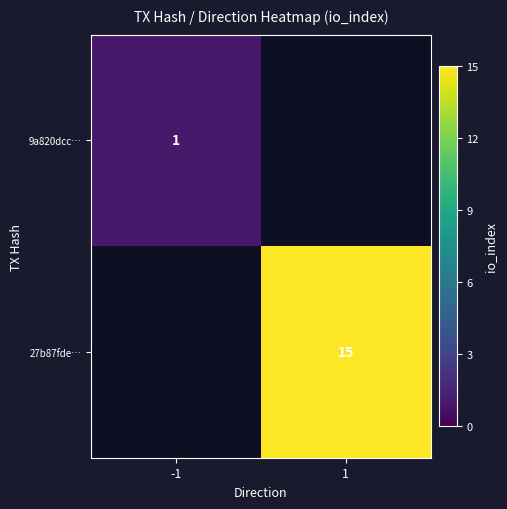

Is the value of 27b87fde… at 1 greater than the value of 9a820dcc… at -1?

Yes